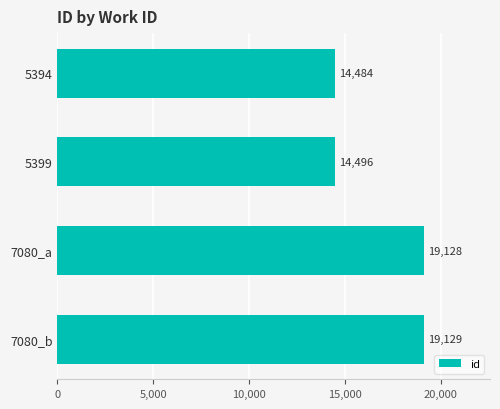

List the labels in order of value, smallest first.

5394, 5399, 7080_a, 7080_b